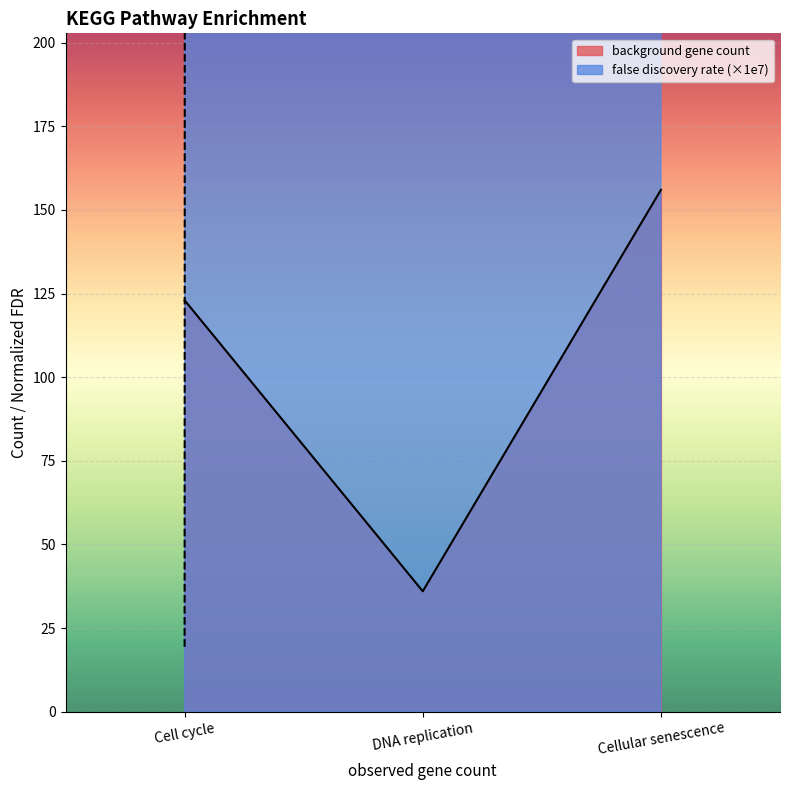

What are all the series names shown in the legend?

background gene count, false discovery rate